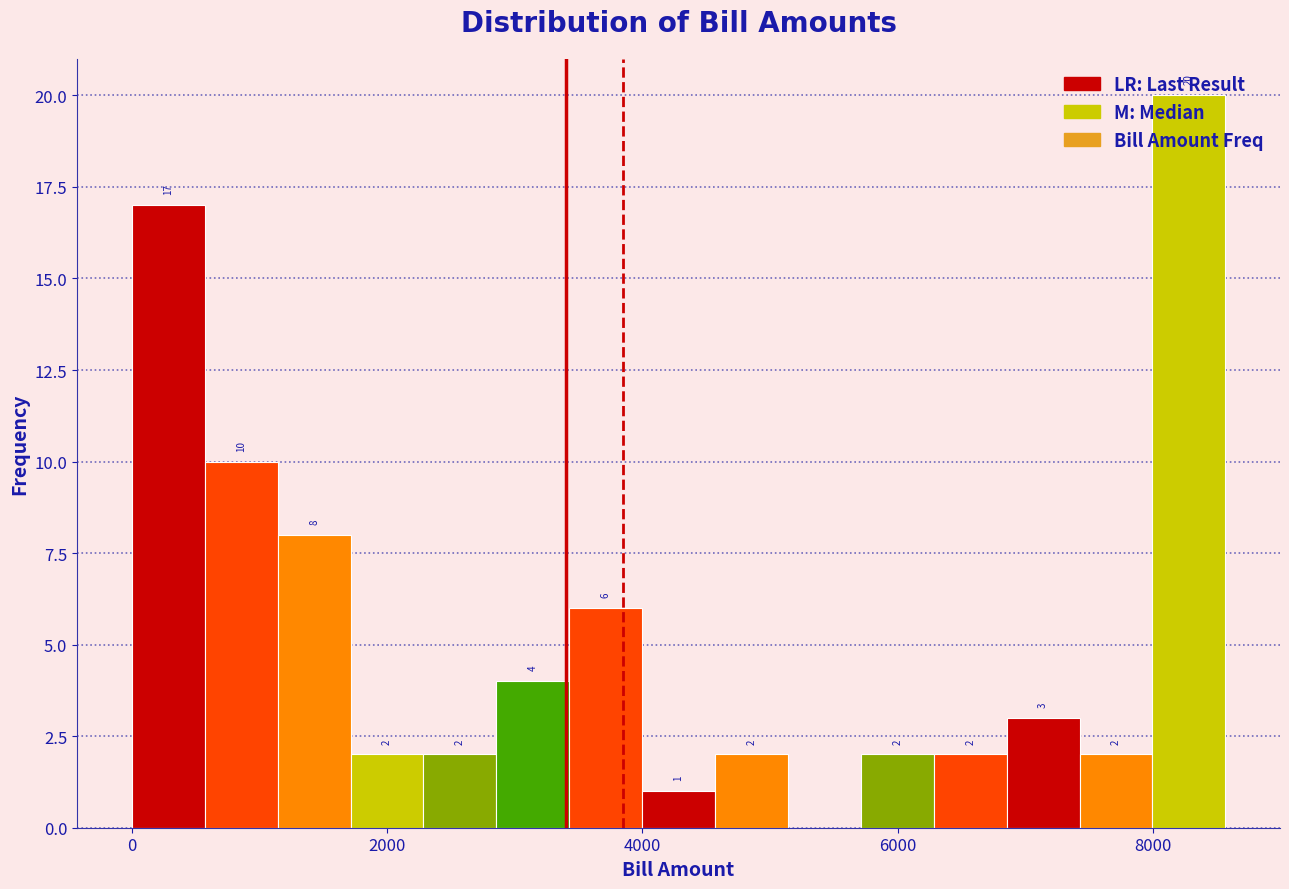

Around what value on the x-axis is the tallest bar? Give the approximate position of its centre, as read against the axis.

8200